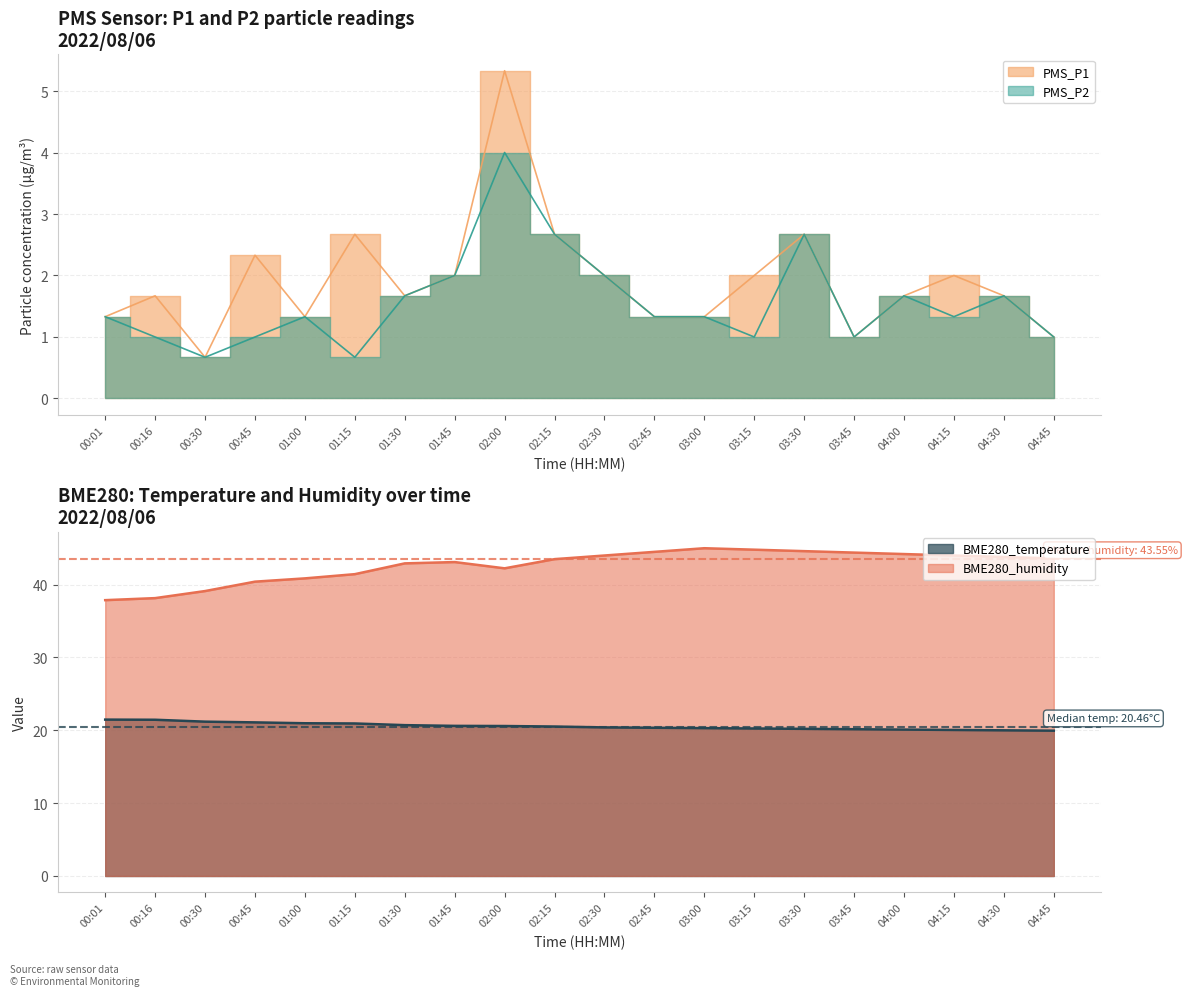

What are all the series names shown in the legend?

PMS_P1, PMS_P2, BME280_temperature, BME280_humidity